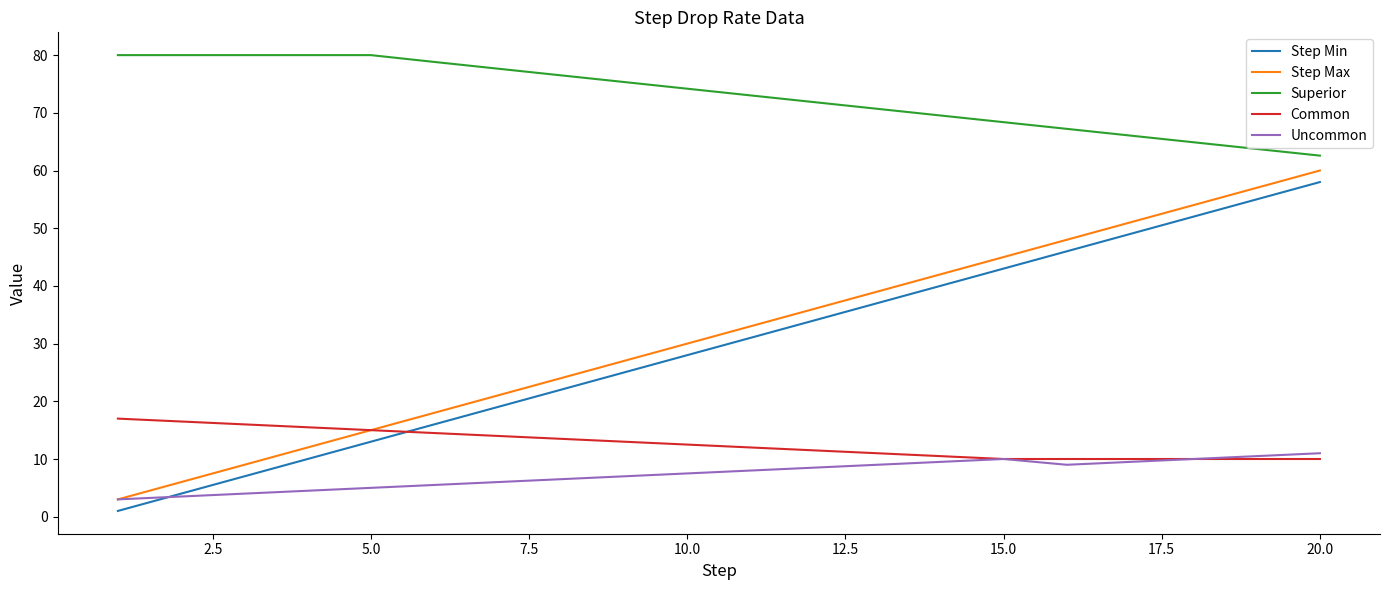

True or false: Common and Superior cross at least once.

False